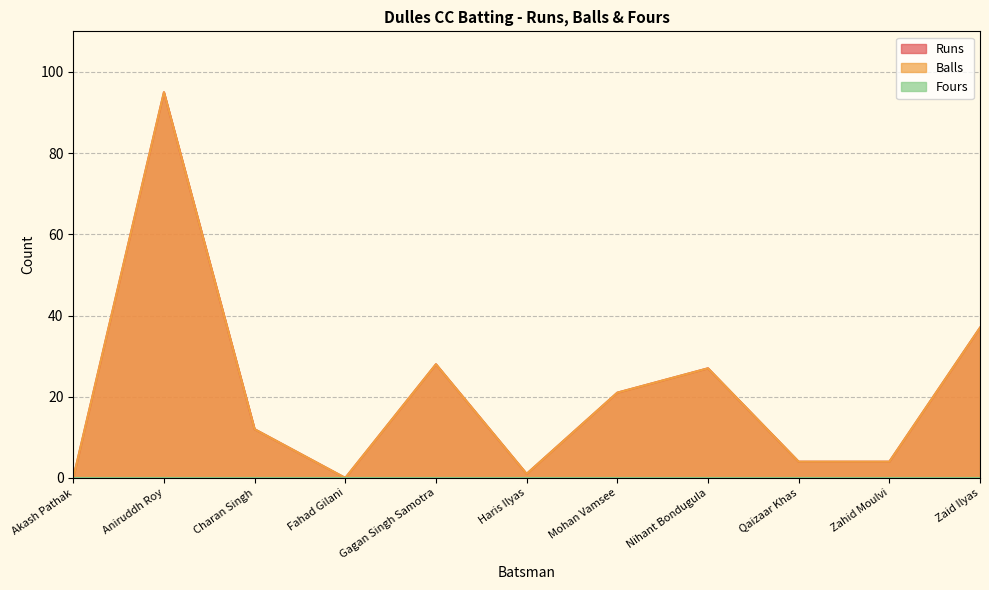

Between Aniruddh Roy and Zahid Moulvi, which series saw the biggest shift?

Runs